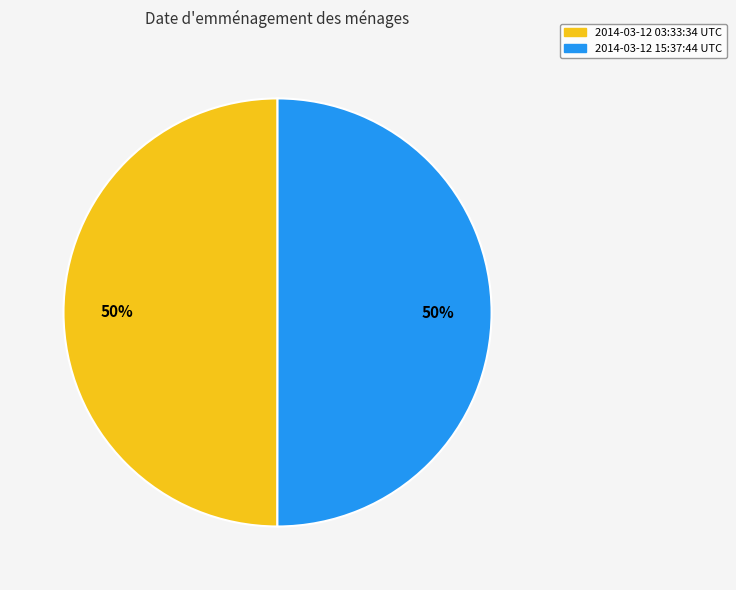

To the nearest percent, what percentage of the pie is 2014-03-12 03:33:34 UTC?

50%